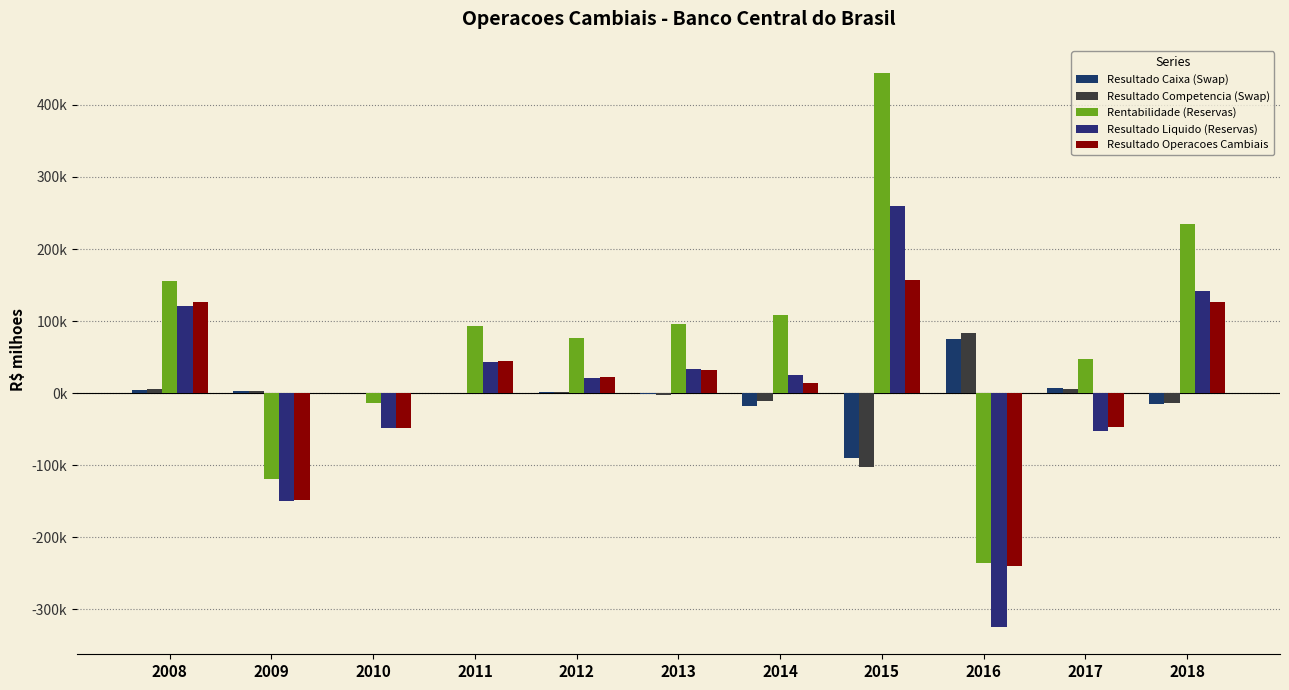

How many groups of bars are there?

11